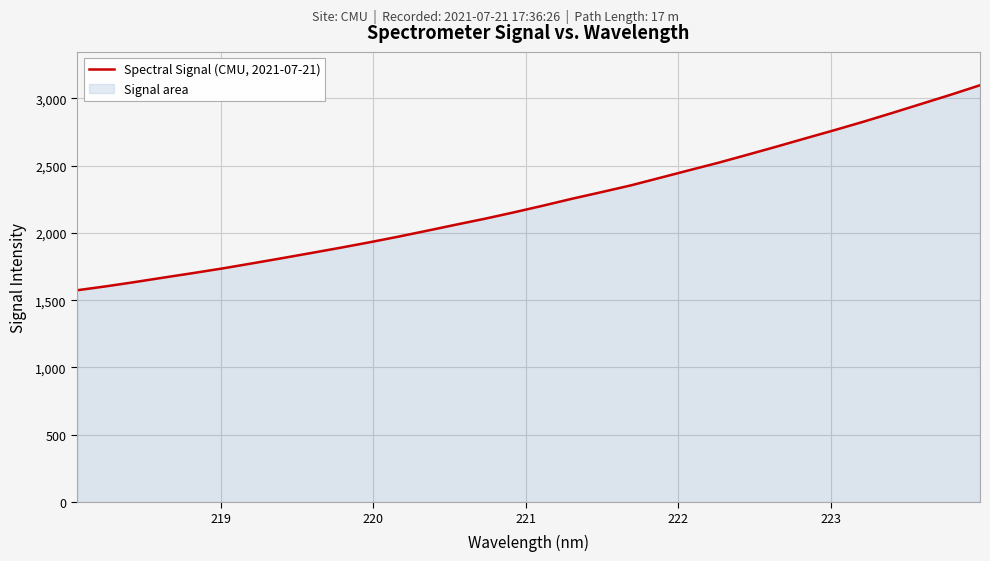

Reading right to left, list all the values displayed in this chart.

3097.1	3026.8	2959.6	2892.2	2826.4	2763.5	2702.4	2640.6	2580.2	2520.7	2465.2	2408.9	2352.9	2303.1	2254.6	2203.0	2153.3	2105.6	2061.2	2015.7	1971.2	1928.8	1888.4	1849.5	1811.0	1773.4	1736.4	1702.1	1669.1	1635.4	1603.2	1573.8